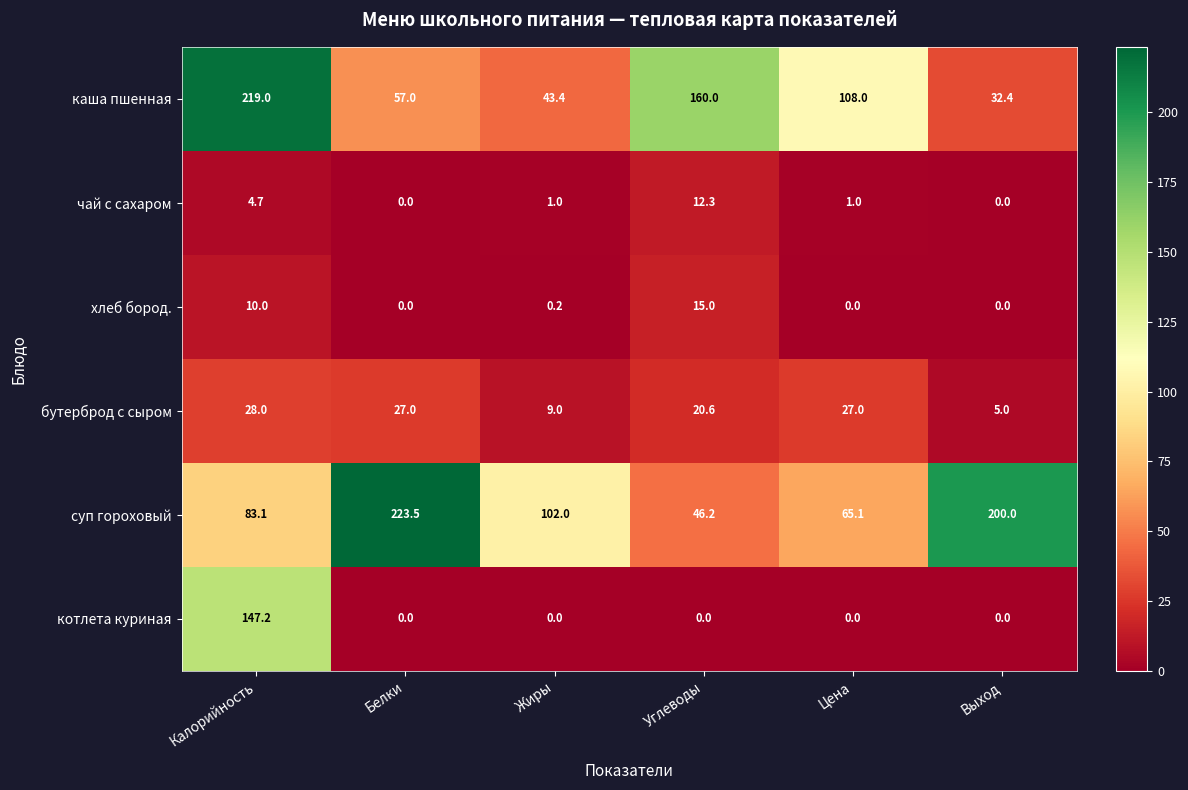

What is the maximum value shown in the chart?

223.5